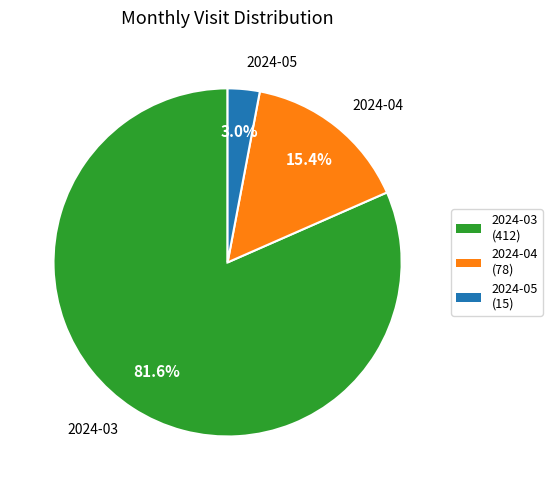

To the nearest percent, what is the combined percentage of 2024-05 and 2024-03?

85%